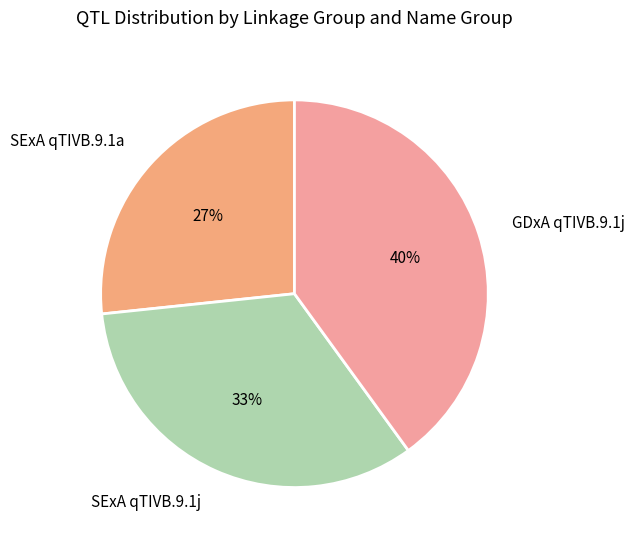

Count the number of slices in the pie.

3